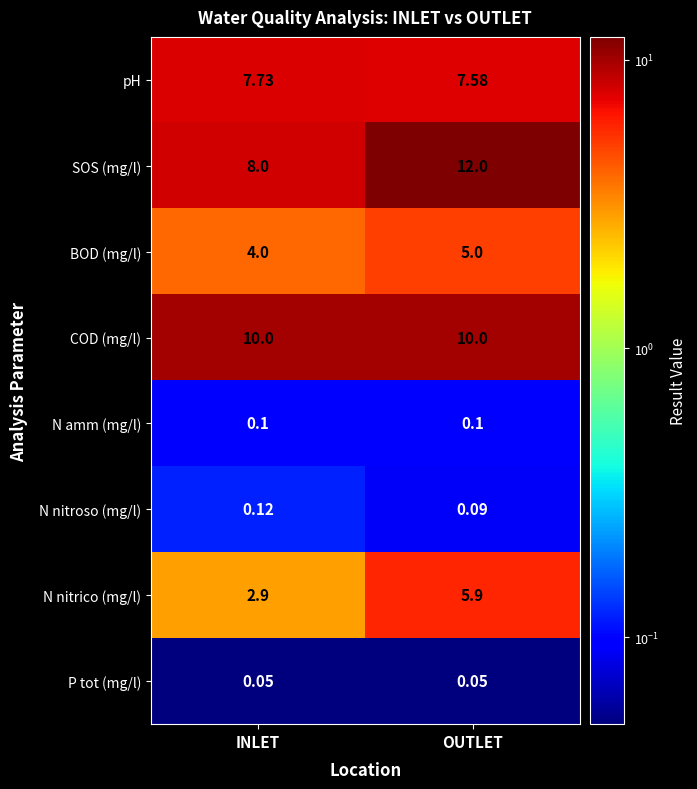

List the series in order of their peak value, lowest first.

P tot (mg/l), N amm (mg/l), N nitroso (mg/l), BOD (mg/l), N nitrico (mg/l), pH, COD (mg/l), SOS (mg/l)